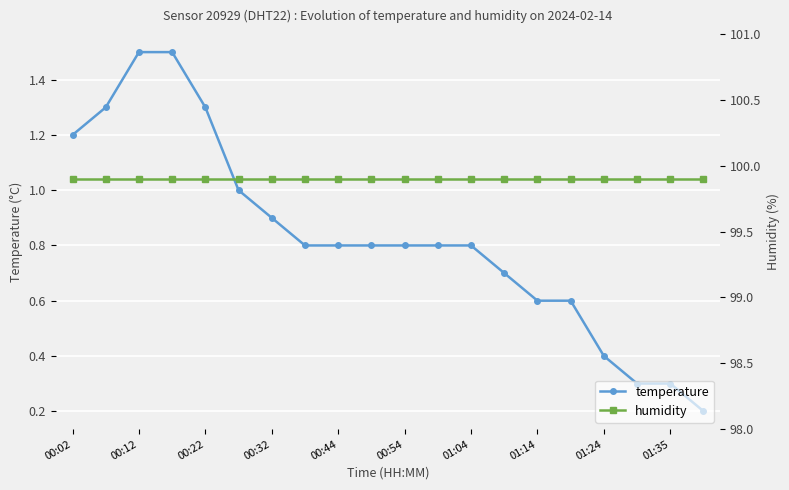

How many lines are shown in the chart?

2